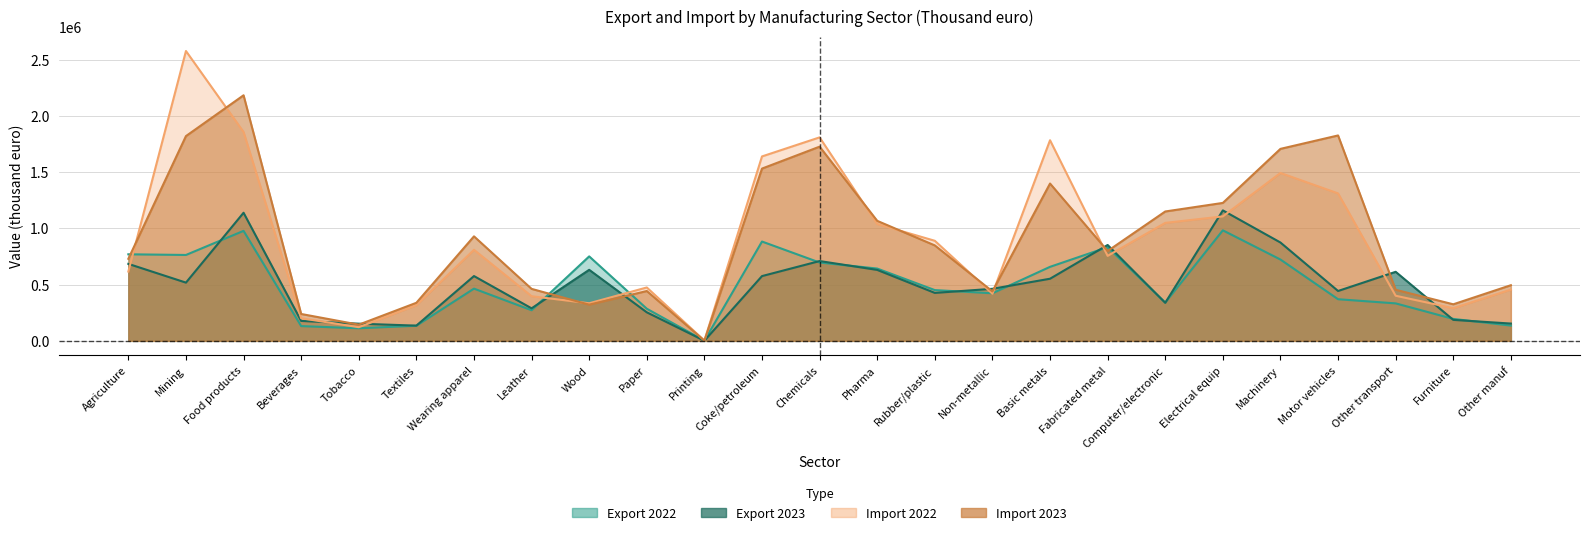

Rank the series at Tobacco from lowest to highest value.

export_2022, import_2022, import_2023, export_2023